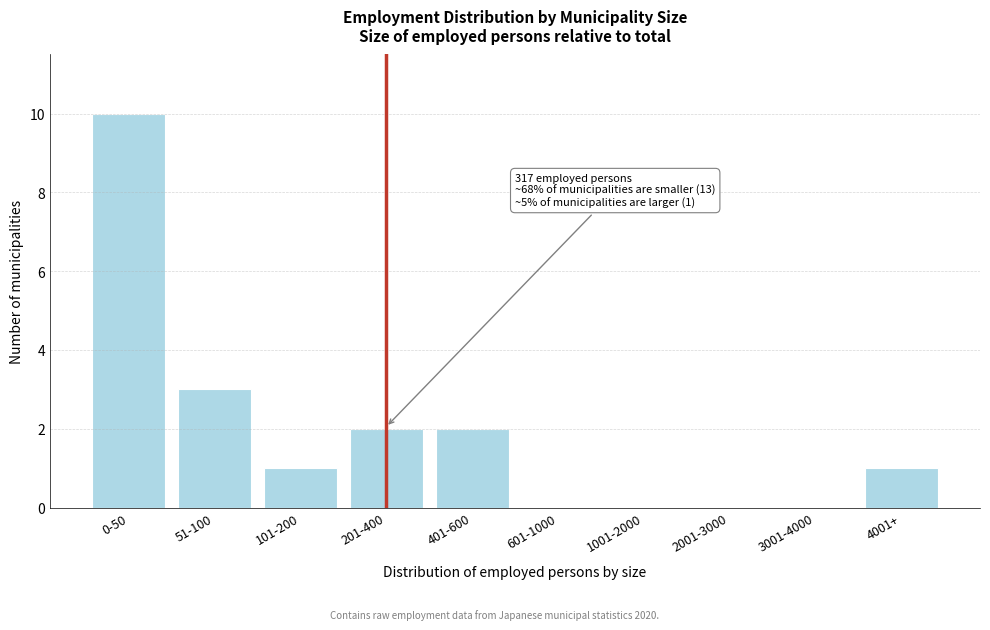

Reading right to left, extract all data points from this chart.

4001+=1	3001-4000=0	2001-3000=0	1001-2000=0	601-1000=0	401-600=2	201-400=2	101-200=1	51-100=3	0-50=10